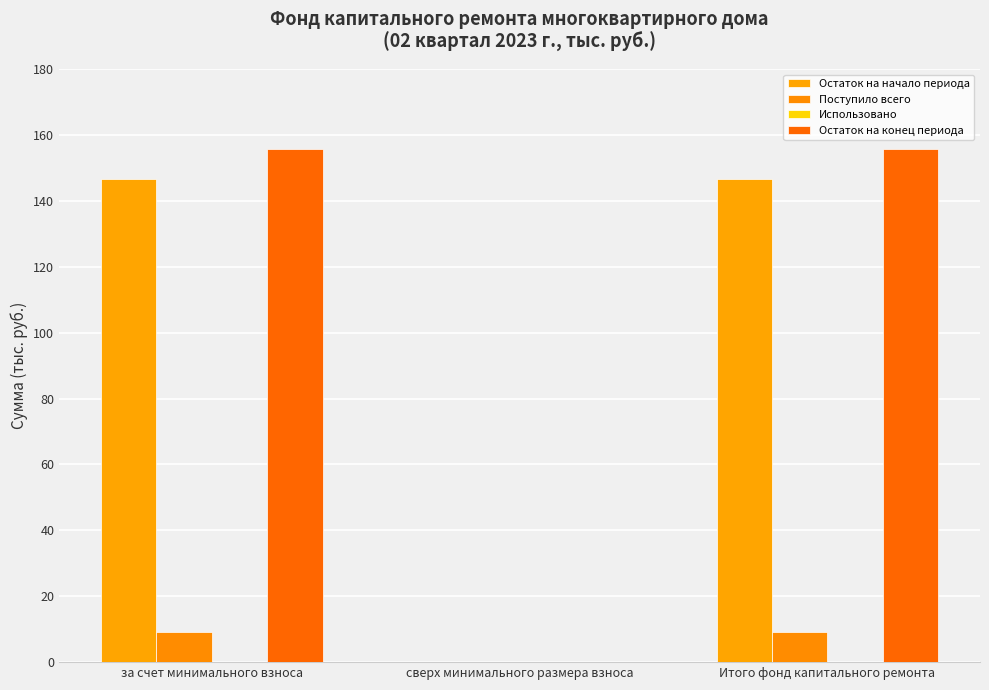

Are the bars grouped side by side (vs. stacked)?

Yes